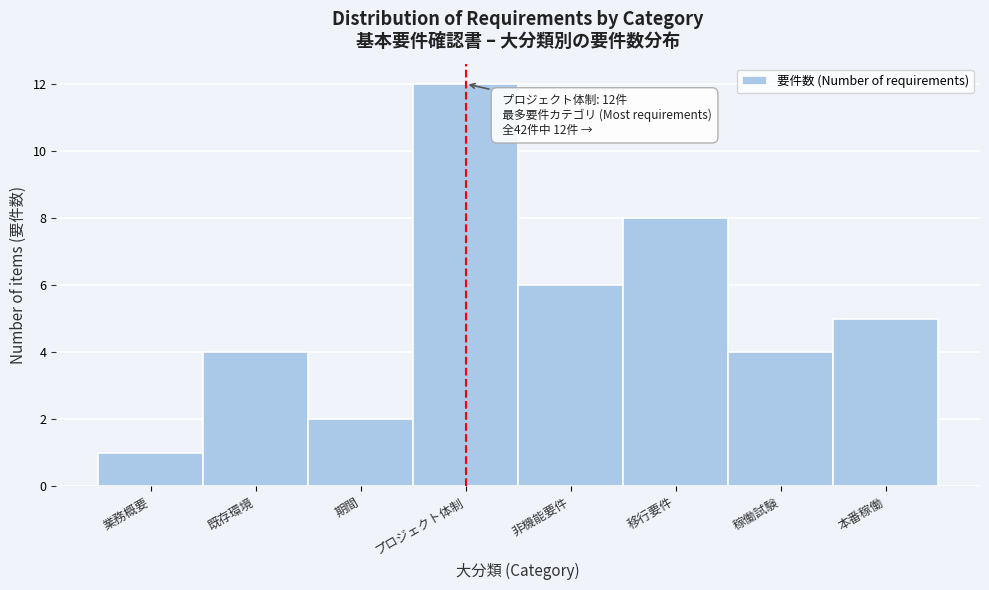

Reading left to right, list all the values displayed in this chart.

1	4	2	12	6	8	4	5